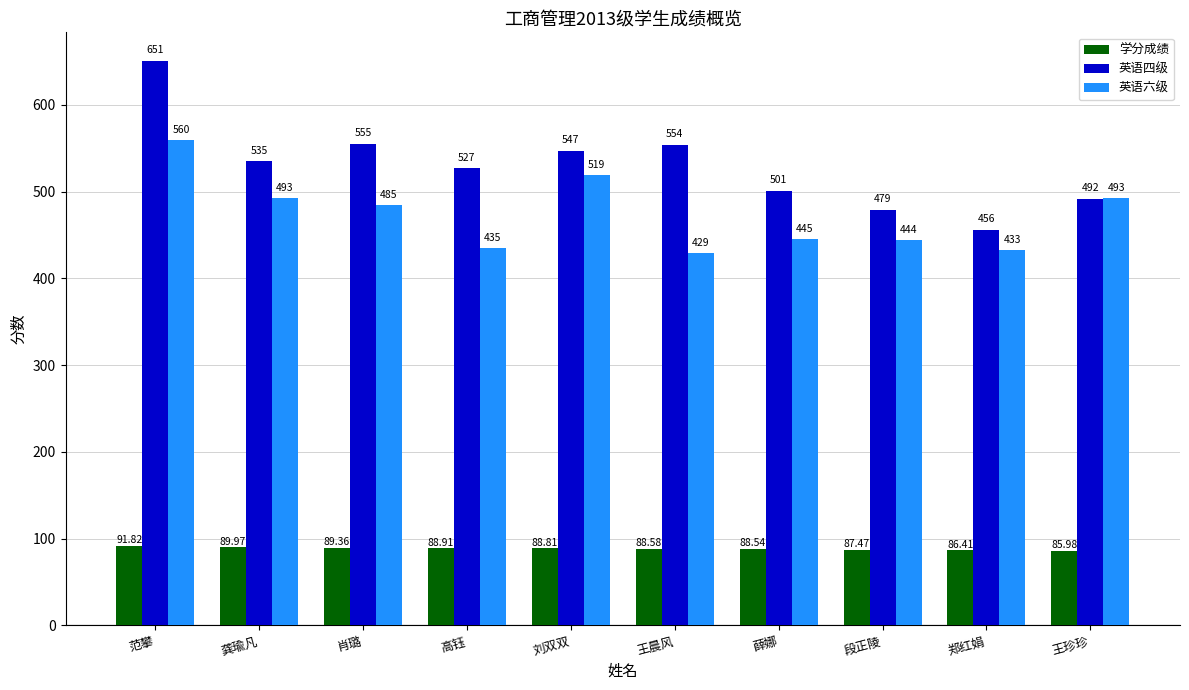

What is the spread (max minus min) of values at 高钰?

438.1